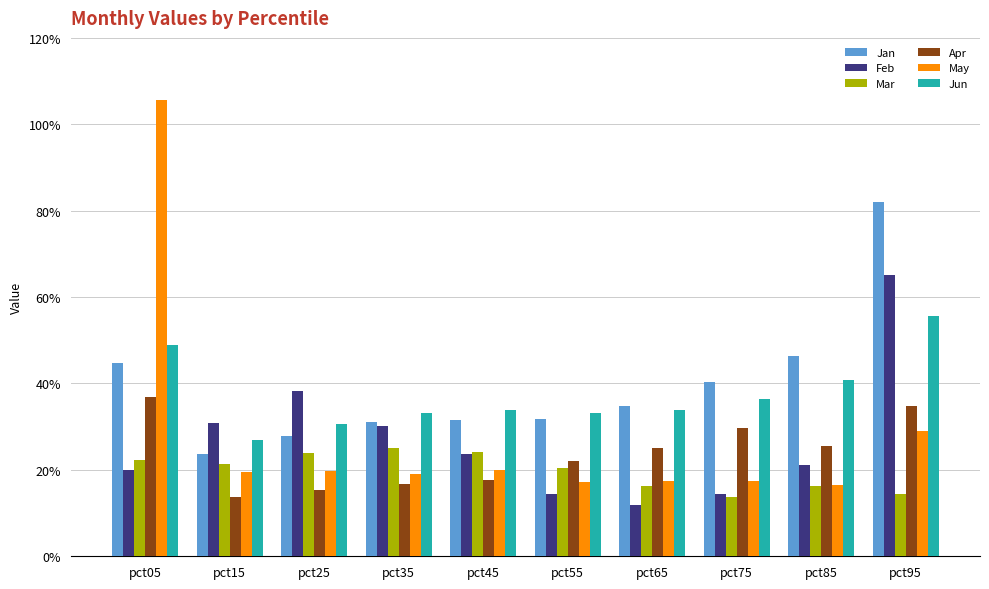

What are all the series names shown in the legend?

Jan, Feb, Mar, Apr, May, Jun